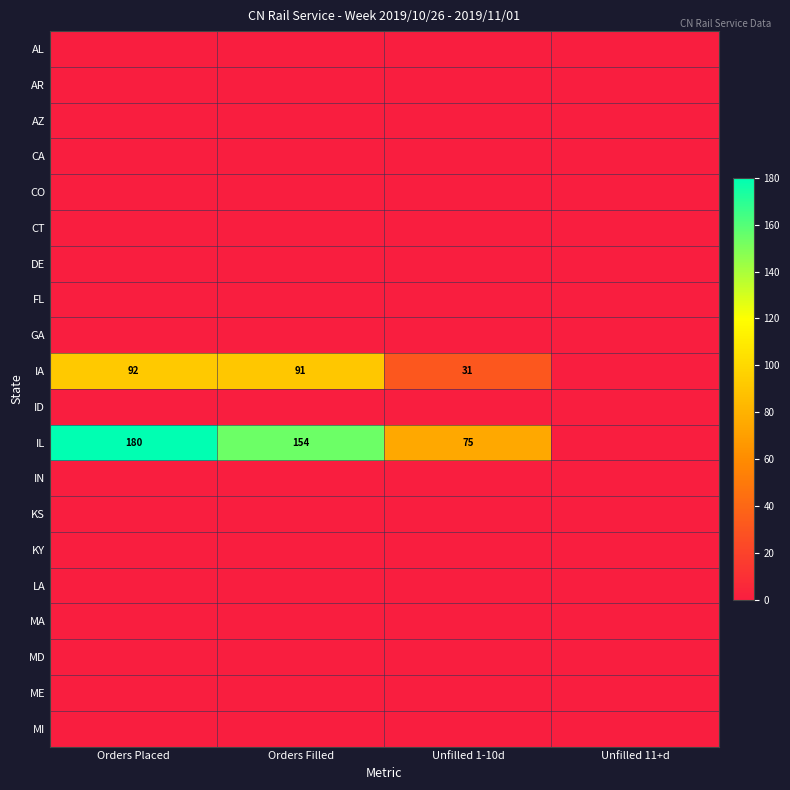

True or false: AR has a value of 0 at Unfilled 1-10d.

True